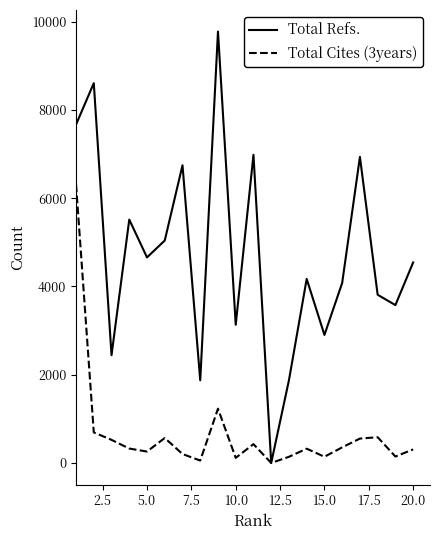

Which series has the largest total across all categories?

Total Refs.